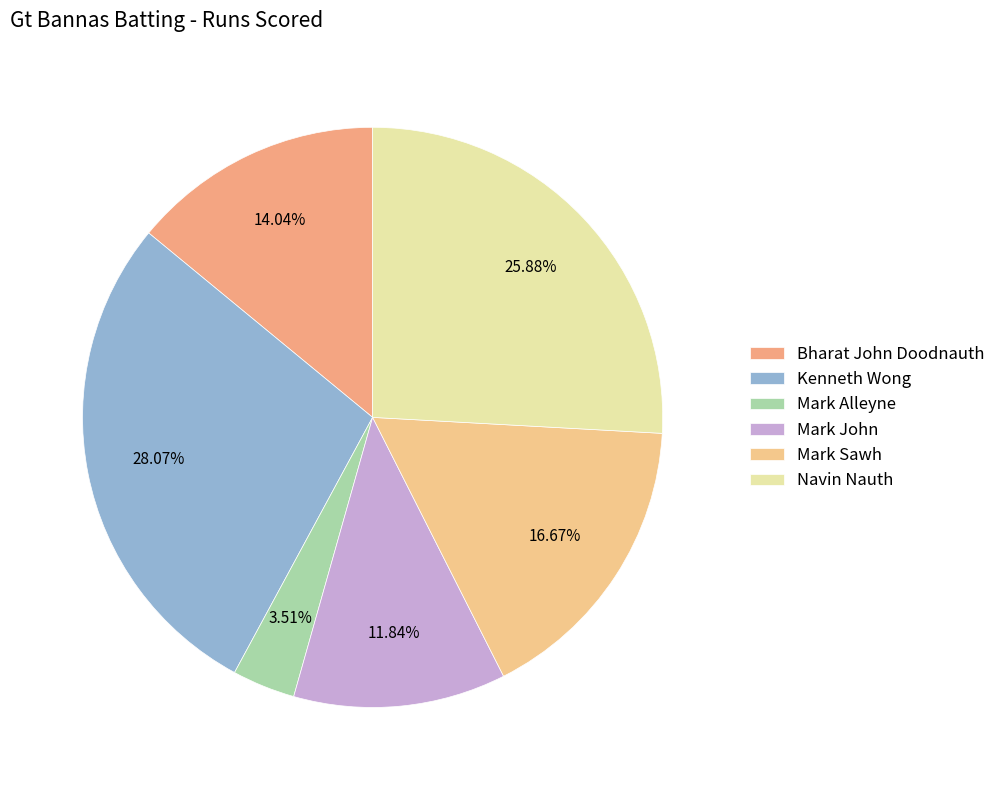

Is there any slice that represents more than half of the pie?

No